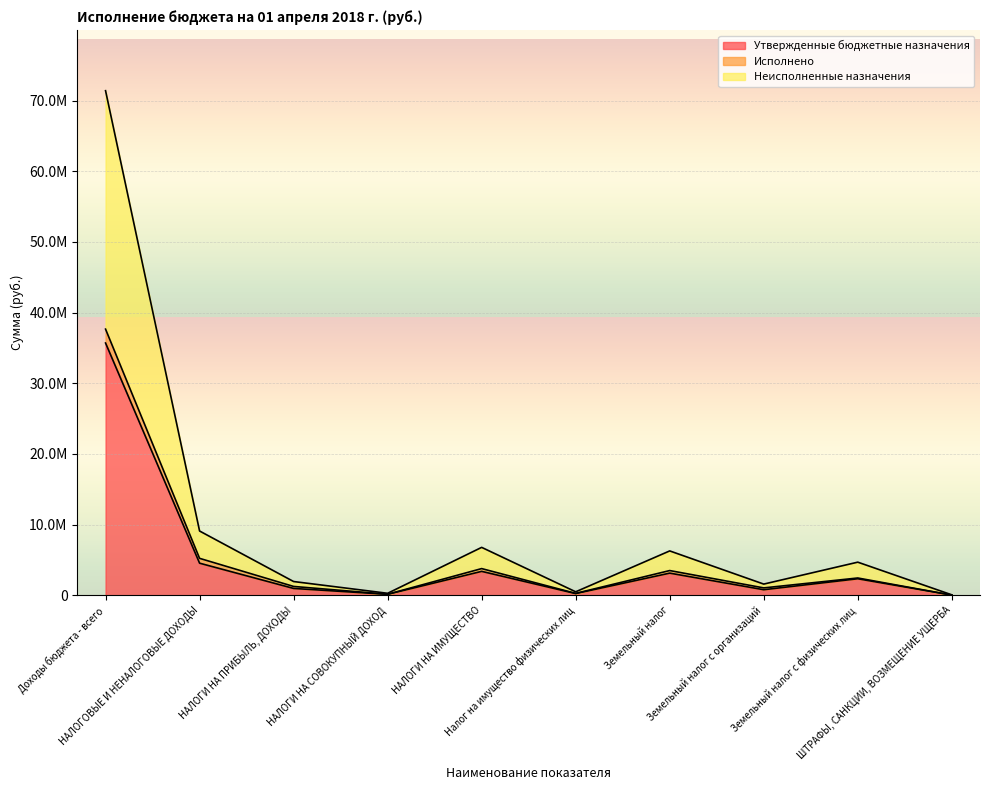

True or false: Неисполненные назначения has a value of 30531 at ШТРАФЫ, САНКЦИИ, ВОЗМЕЩЕНИЕ УЩЕРБА.

False